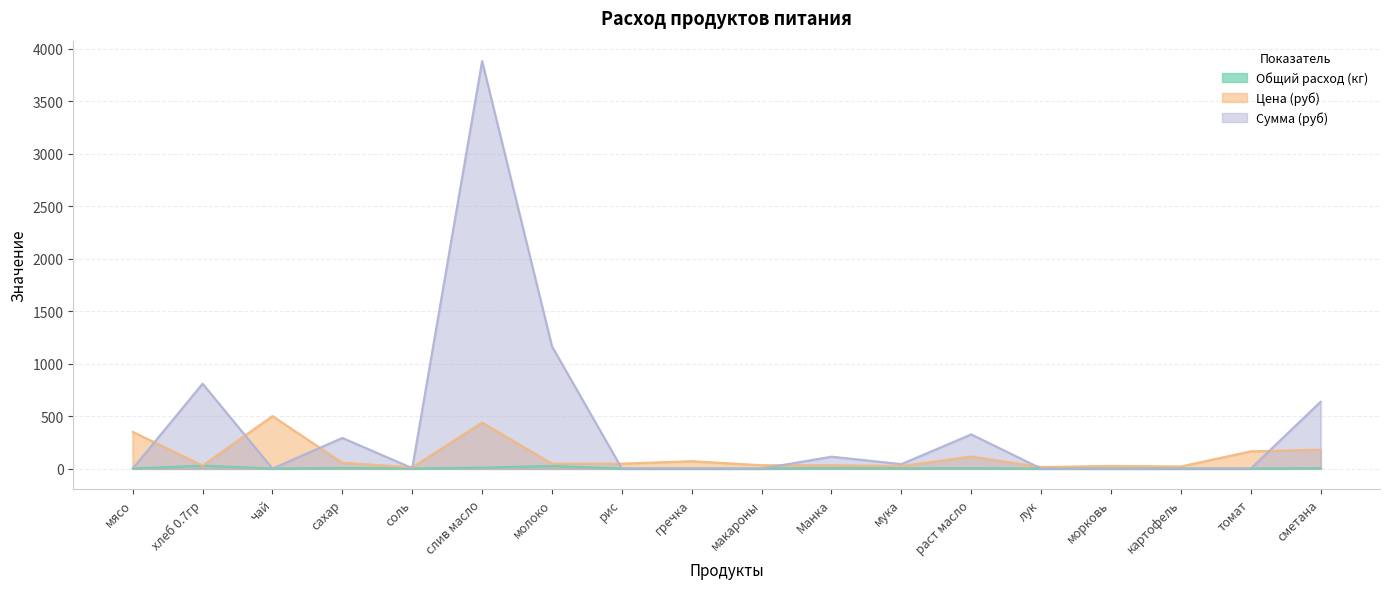

What are all the series names shown in the legend?

Общий расход (кг), Цена (руб), Сумма (руб)